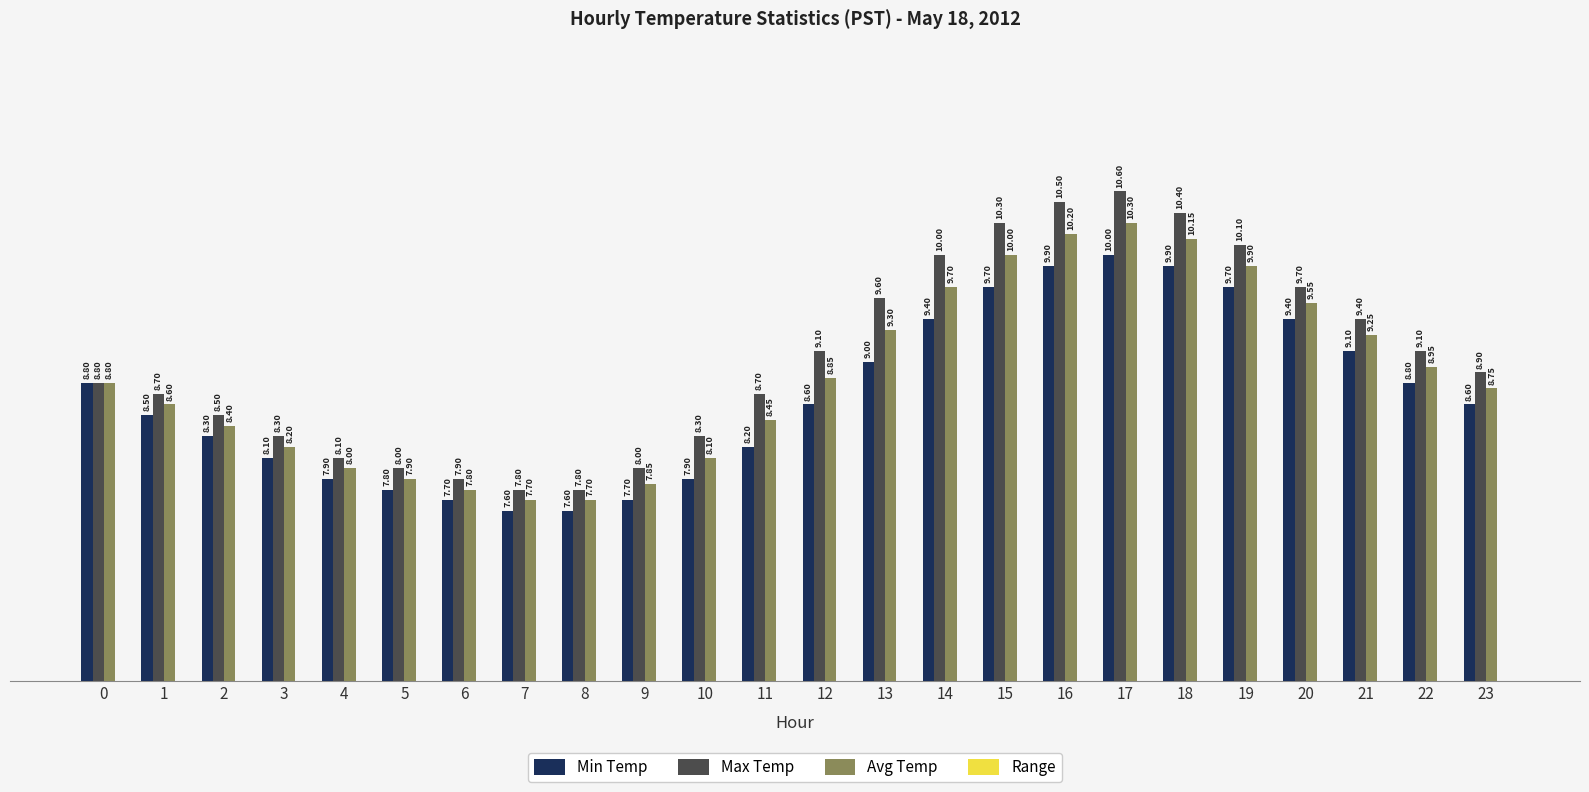

What is the difference between the Min Temp values at 14 and 10?

1.5